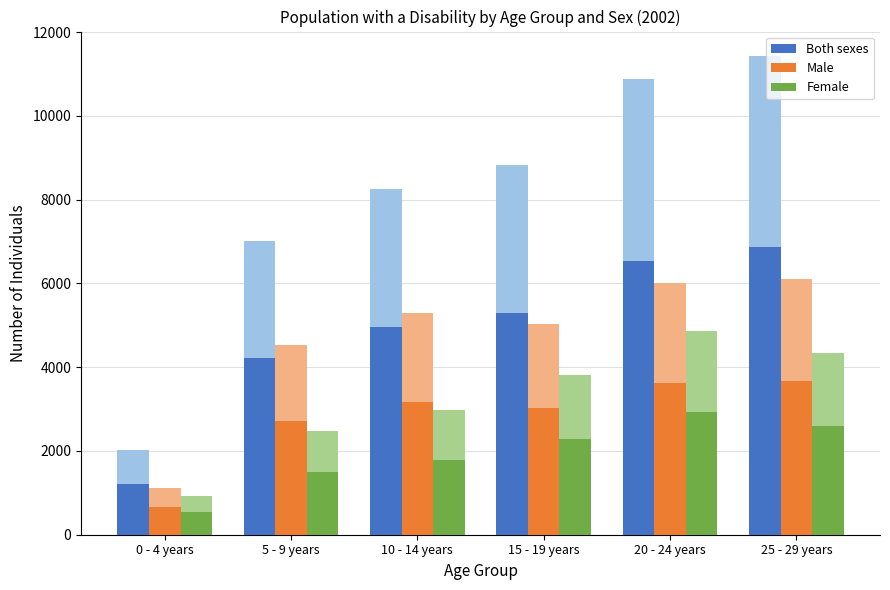

Which category has the highest value across all series?

25 - 29 years